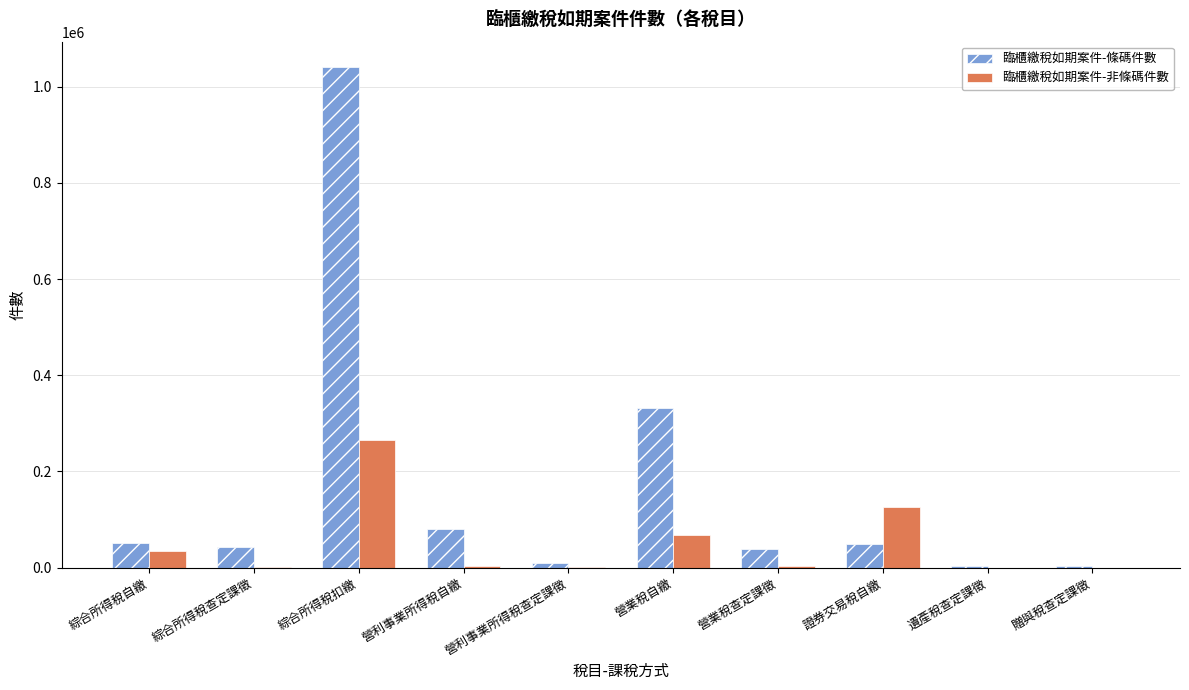

What is the sum of all 臨櫃繳稅如期案件-非條碼件數 values?

502556